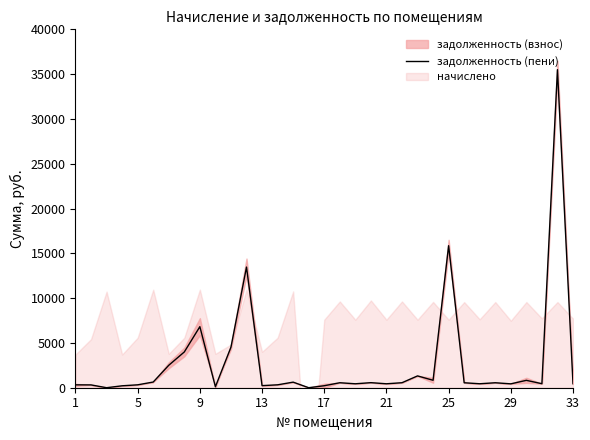

How many values are below 553?

16